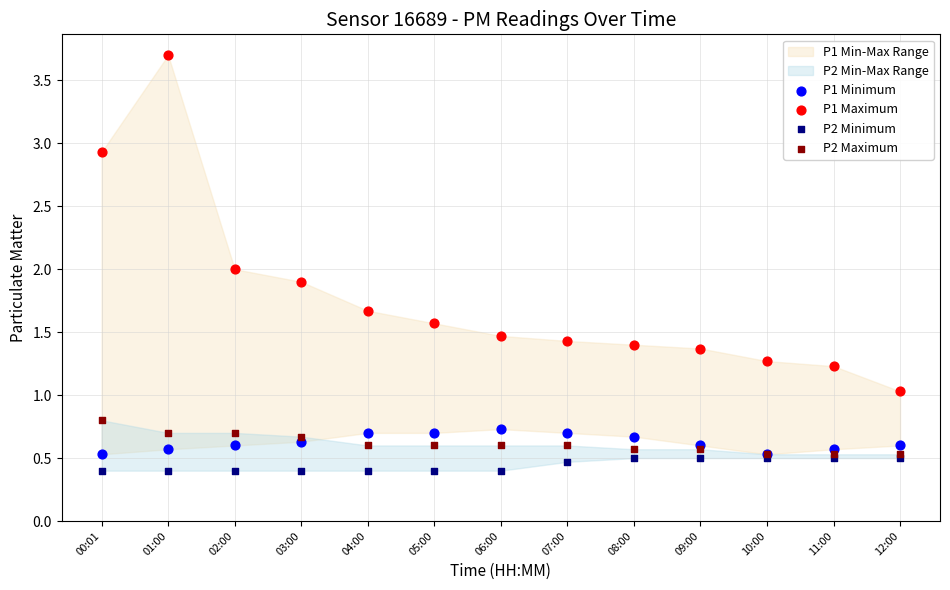

Which series contains the highest Y value?

P1 Maximum